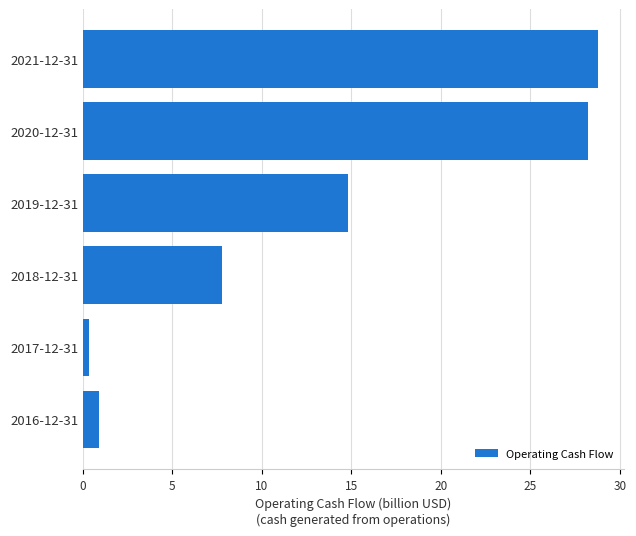

What is the minimum value shown in the chart?

0.3